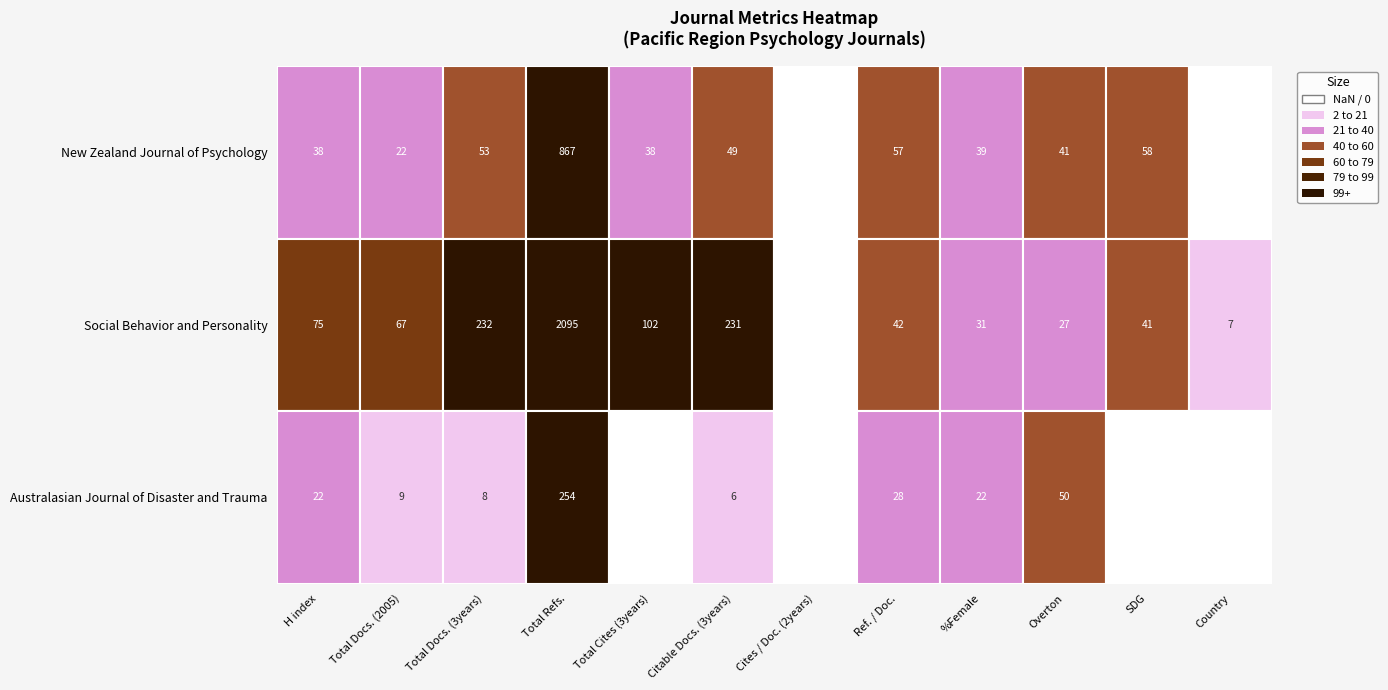

How many distinct data groups are displayed?

3